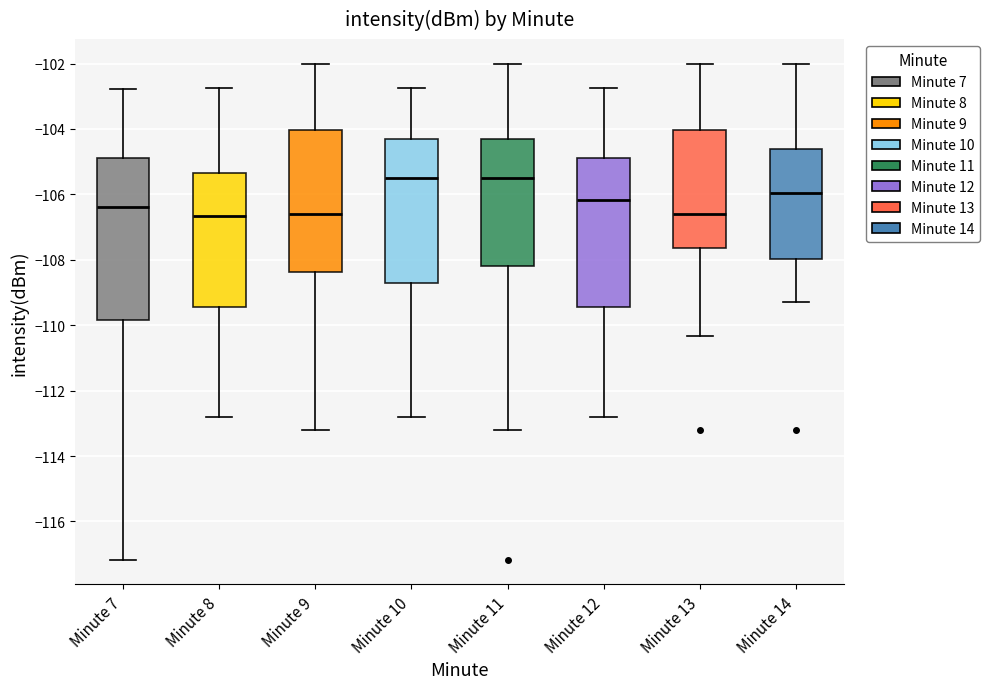

Which box is the tallest, from its lower edge to its upper edge?

Minute 7